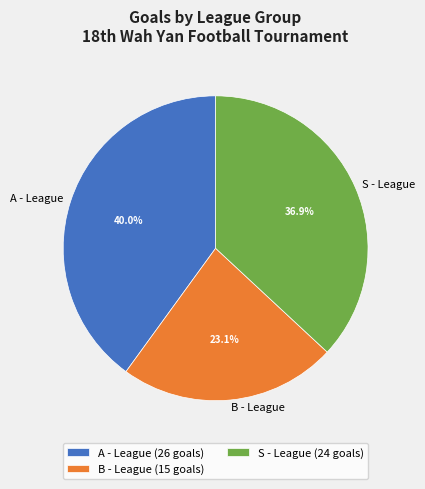

Approximately how many times larger is the value at S - League compared to A - League?

0.9